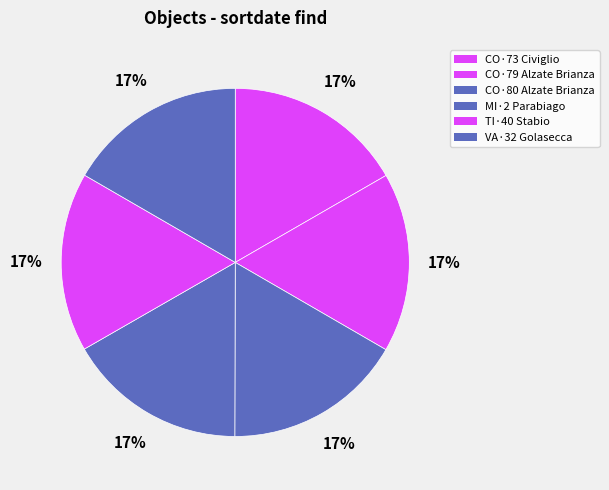

How many segments does this pie chart have?

6